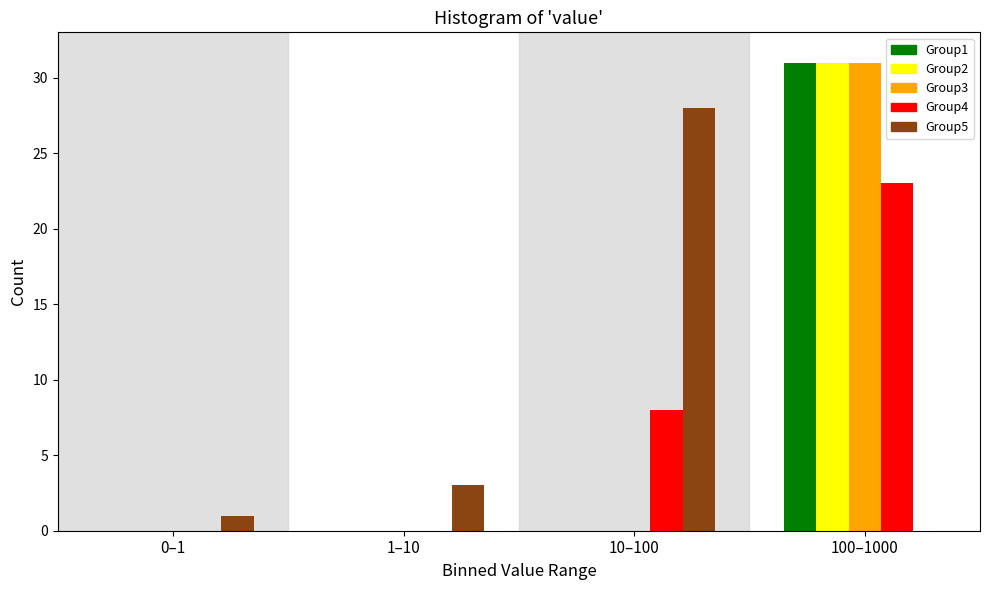

Reading left to right, what are all the values shown in this chart?

Group1: 0–1=0	1–10=0	10–100=0	100–1000=31
Group2: 0–1=0	1–10=0	10–100=0	100–1000=31
Group3: 0–1=0	1–10=0	10–100=0	100–1000=31
Group4: 0–1=0	1–10=0	10–100=8	100–1000=23
Group5: 0–1=1	1–10=3	10–100=28	100–1000=0